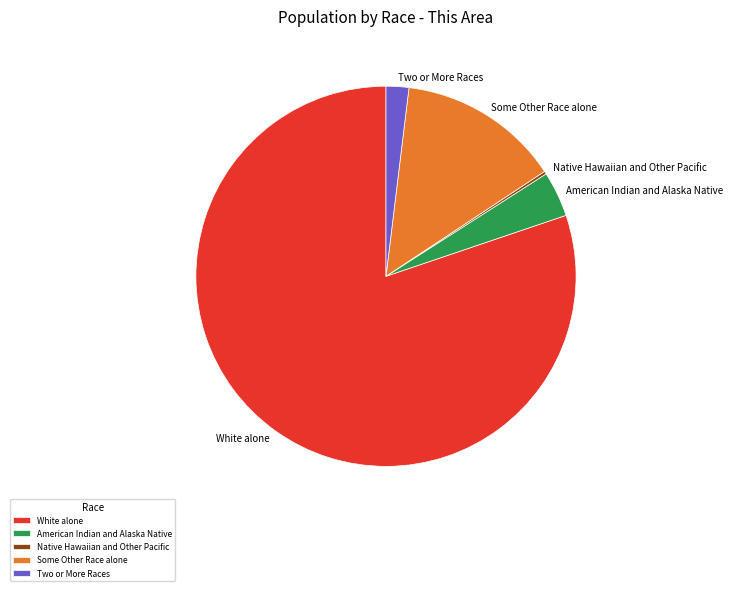

Which has a higher value, American Indian and Alaska Native or Two or More Races?

American Indian and Alaska Native